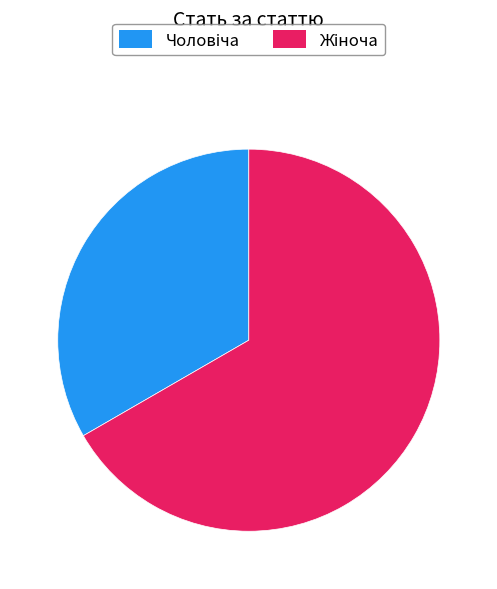

Does any single category account for the majority?

Yes